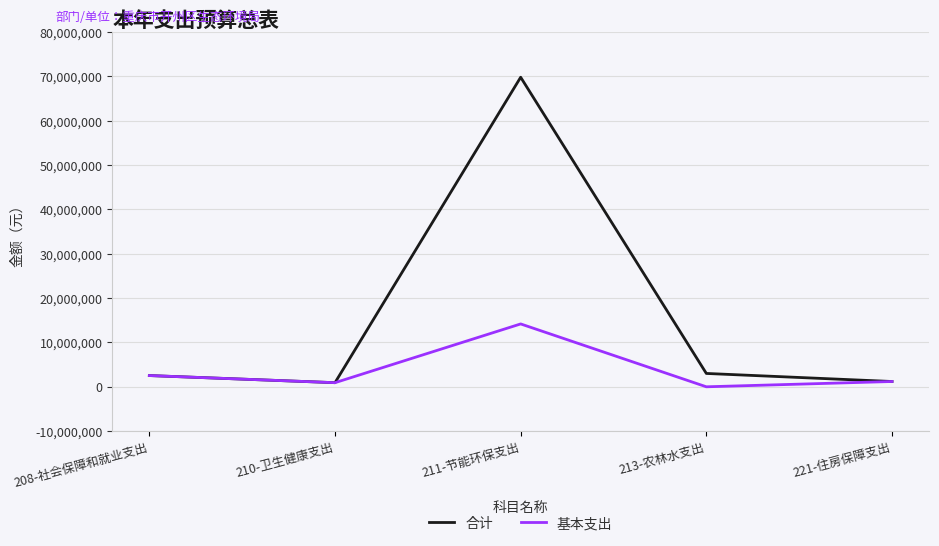

What is the total value across all series at 211-节能环保支出?

83952766.1